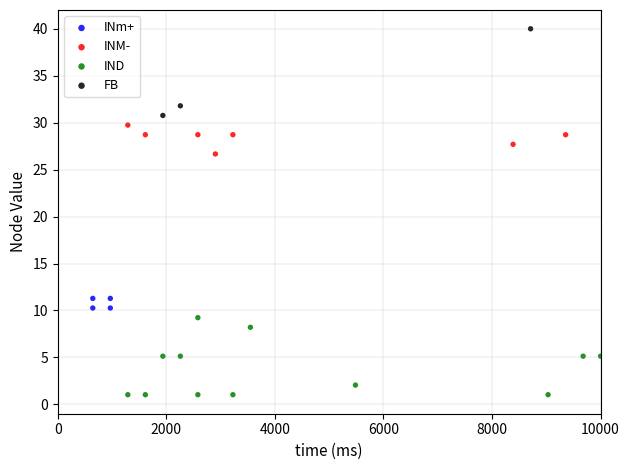

Which series contains the lowest Y value?

IND